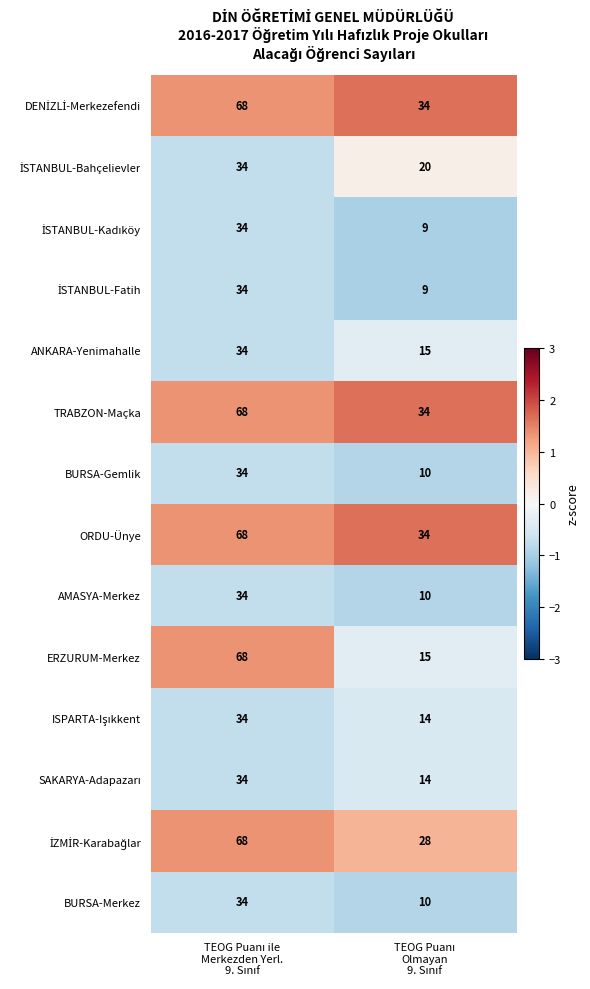

Which series has the widest spread of values?

ERZURUM-Merkez